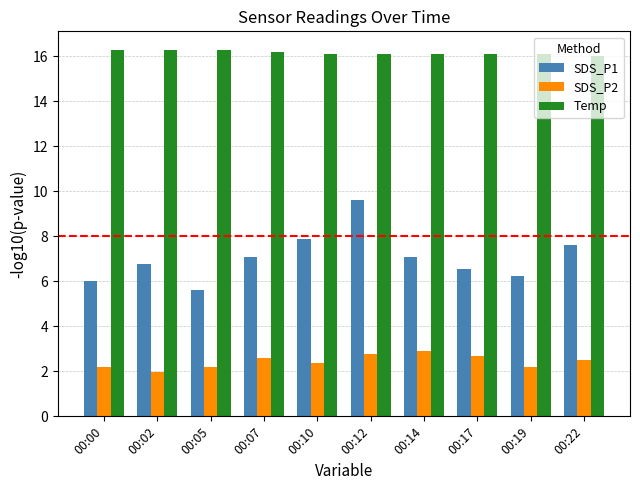

Which series has the largest total across all categories?

Temp